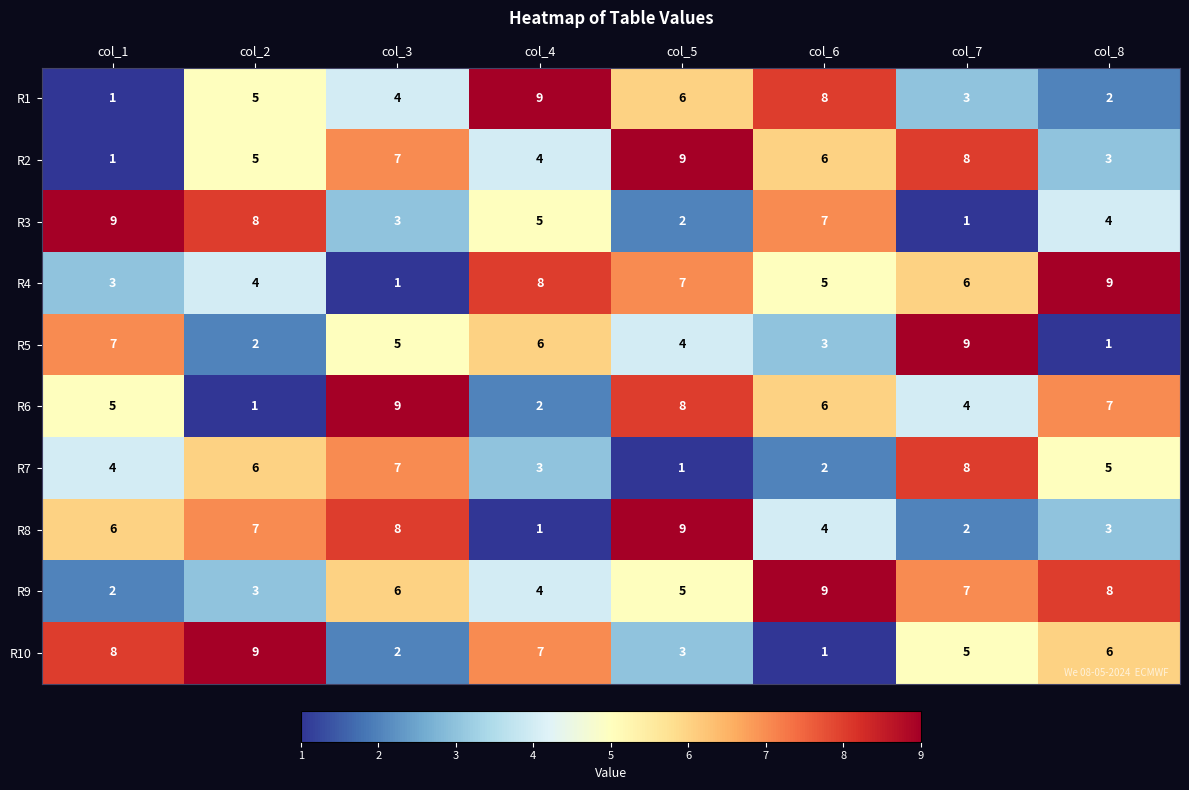

What is the maximum value shown in the chart?

9